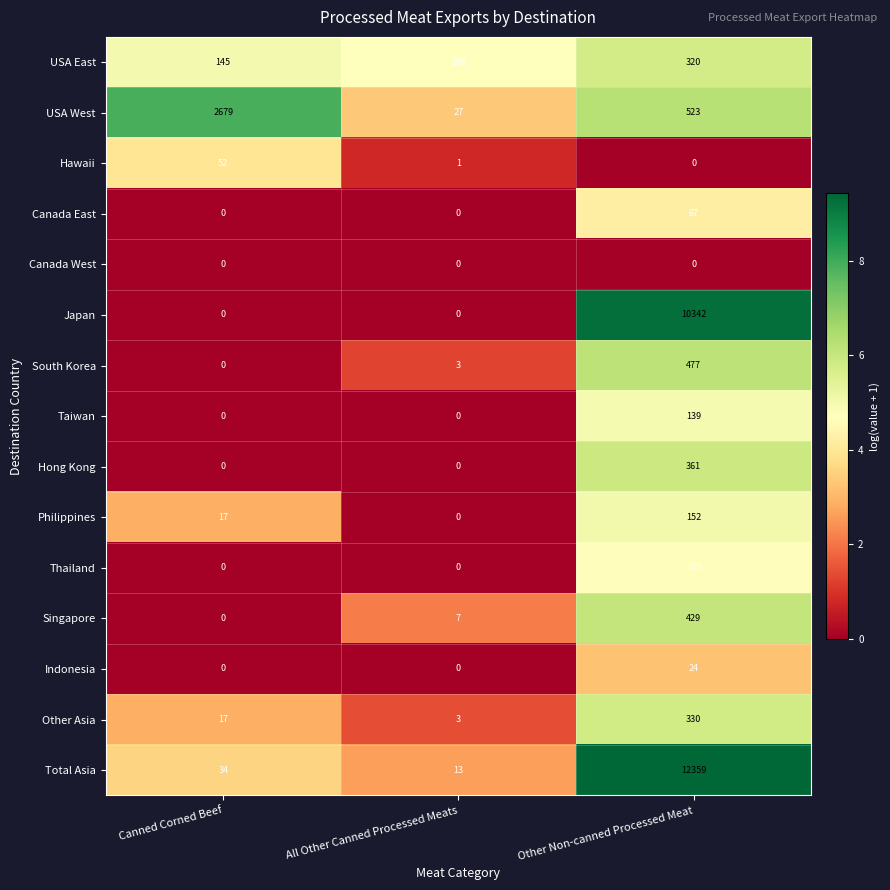

Count the number of categories in the chart.

3